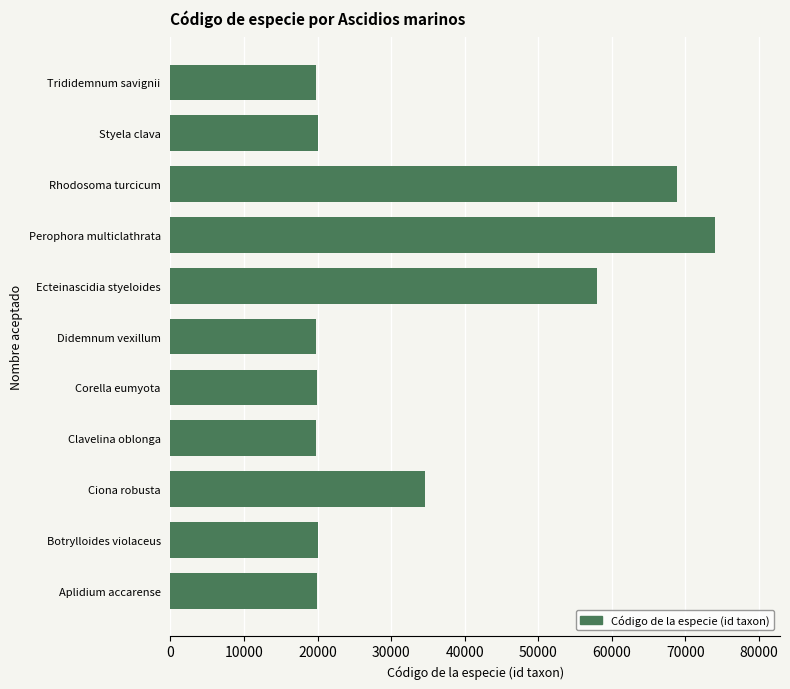

At which label is the value closest to 46892?

Ecteinascidia styeloides